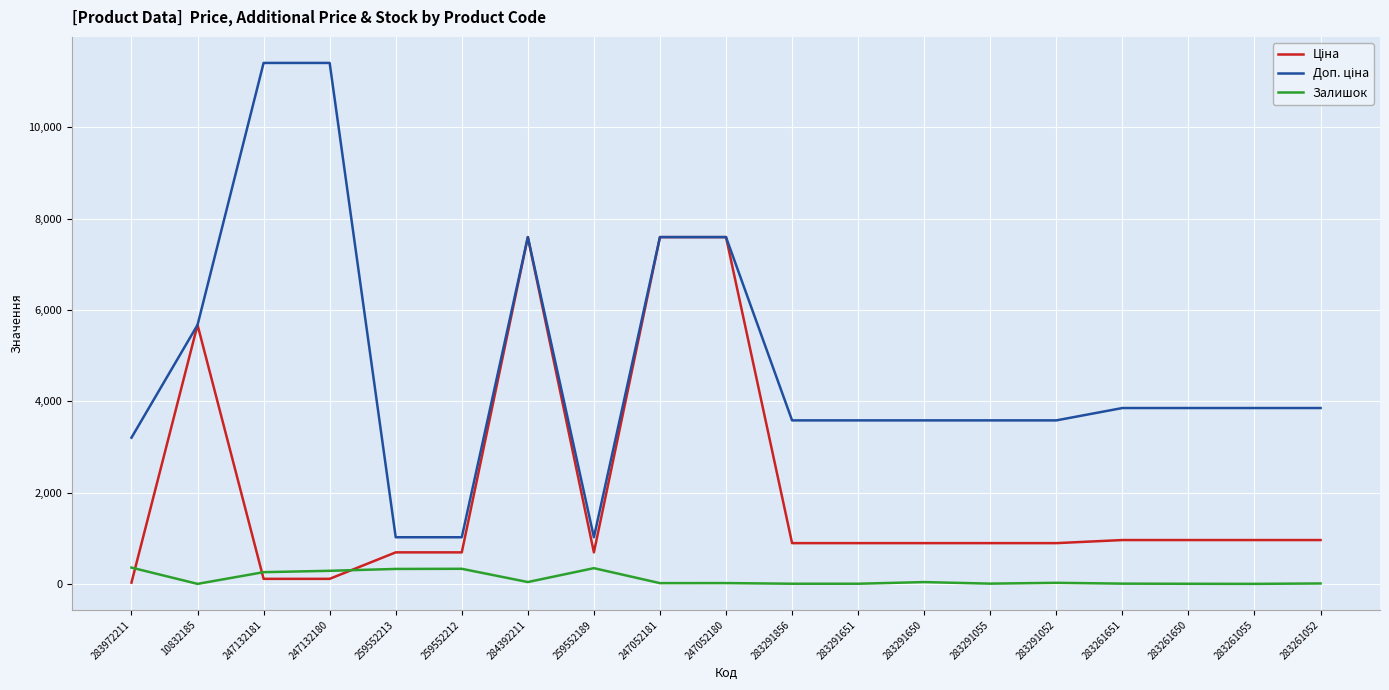

Is it true that Залишок equals 334.0 at 259552212?

True